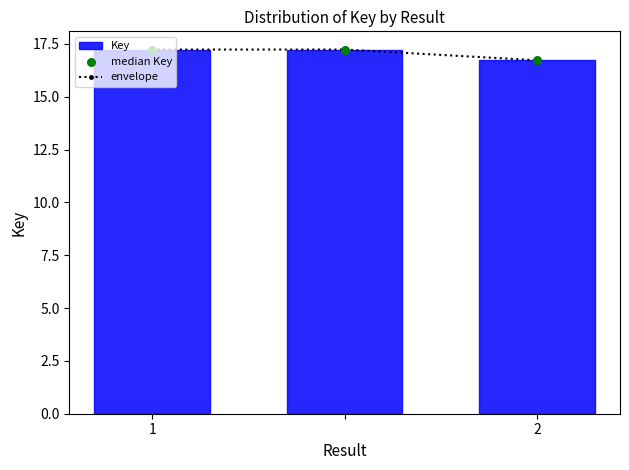

What is the highest value of the envelope series?

17.2